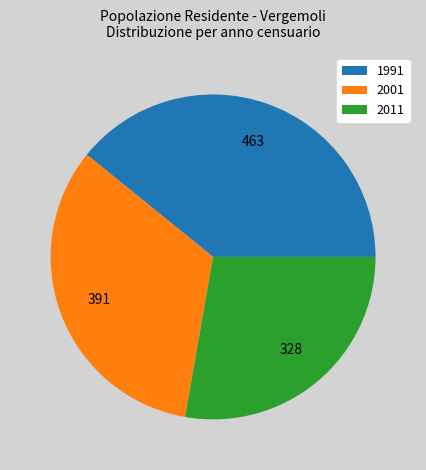

Approximately how many times larger is the value at 2001 compared to 2011?

1.2